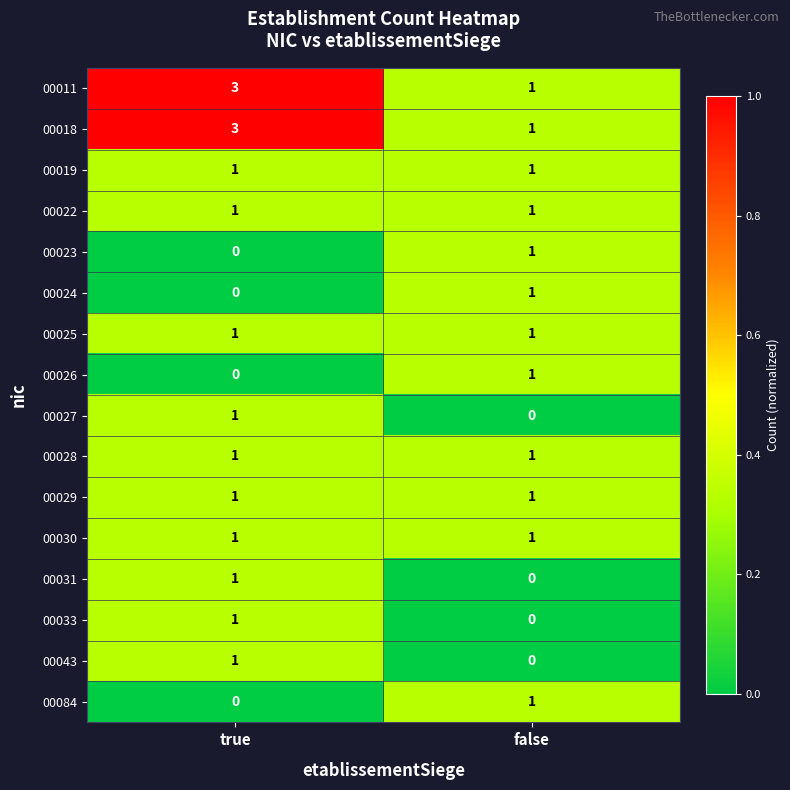

How many categories are shown in the chart?

2